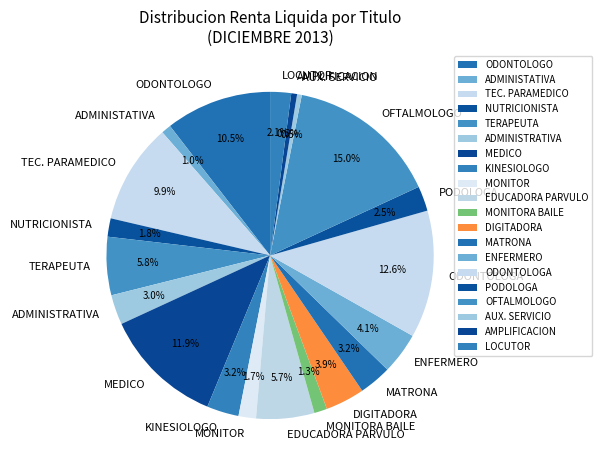

What is the total percentage of ADMINISTRATIVA and ENFERMERO?

7.1%